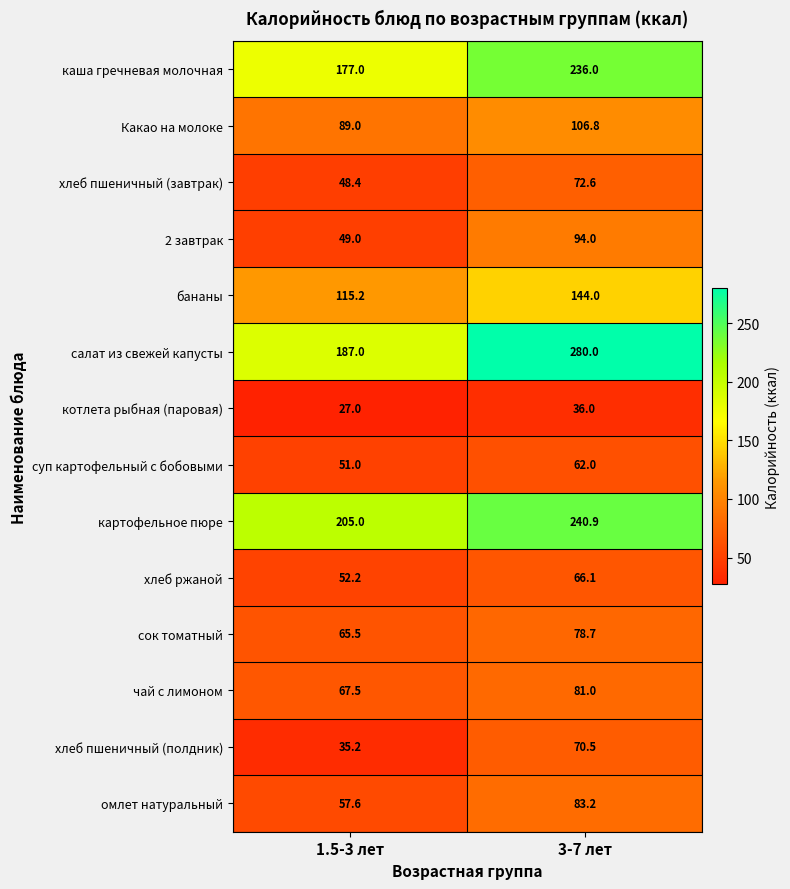

What is the average value of the суп картофельный с бобовыми series?

56.5